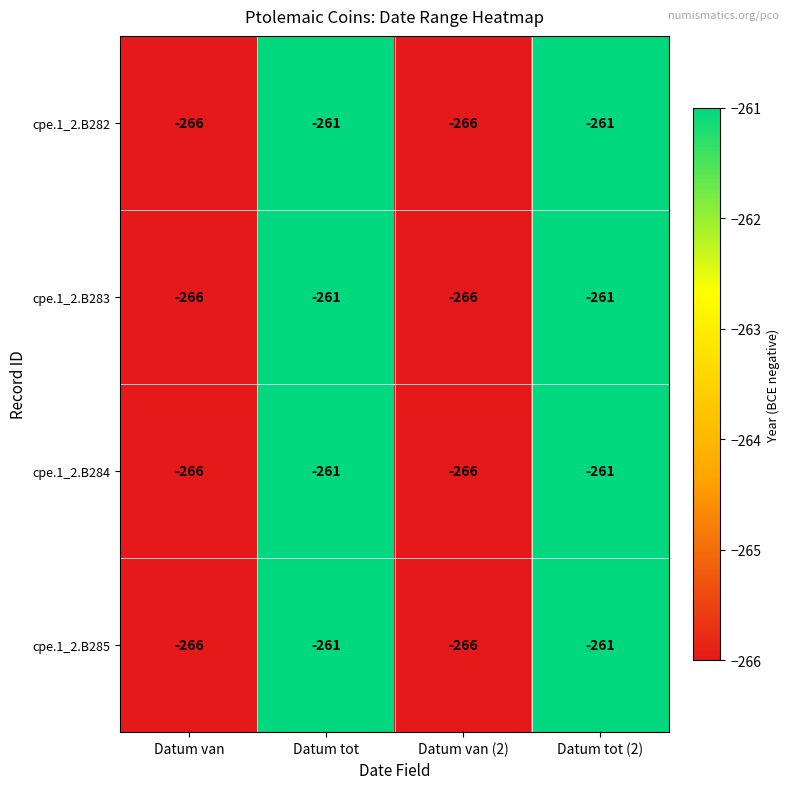

What is the greatest value displayed?

-261